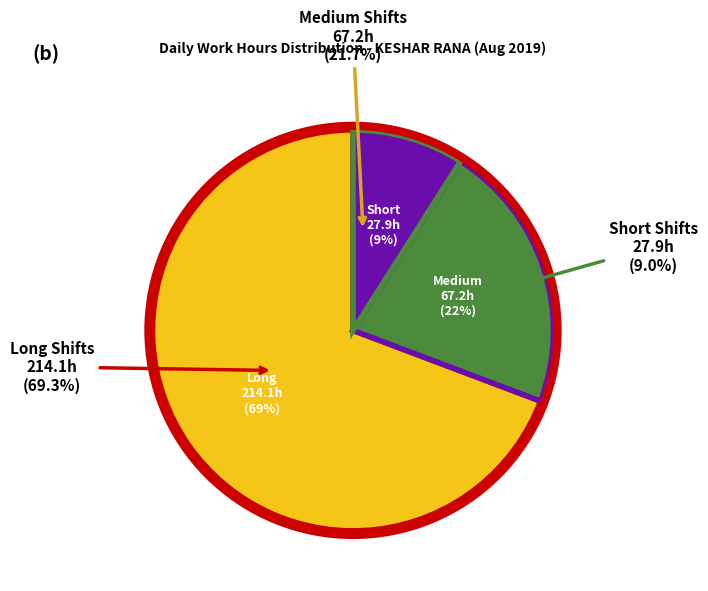

The Day 1 slice represents 1% of the pie. True or false?

False